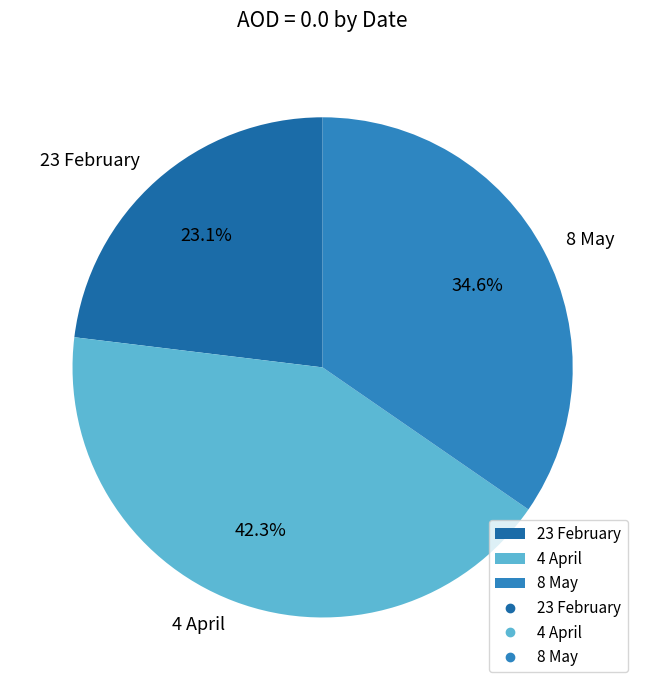

What is the largest slice in the pie chart?

4 April